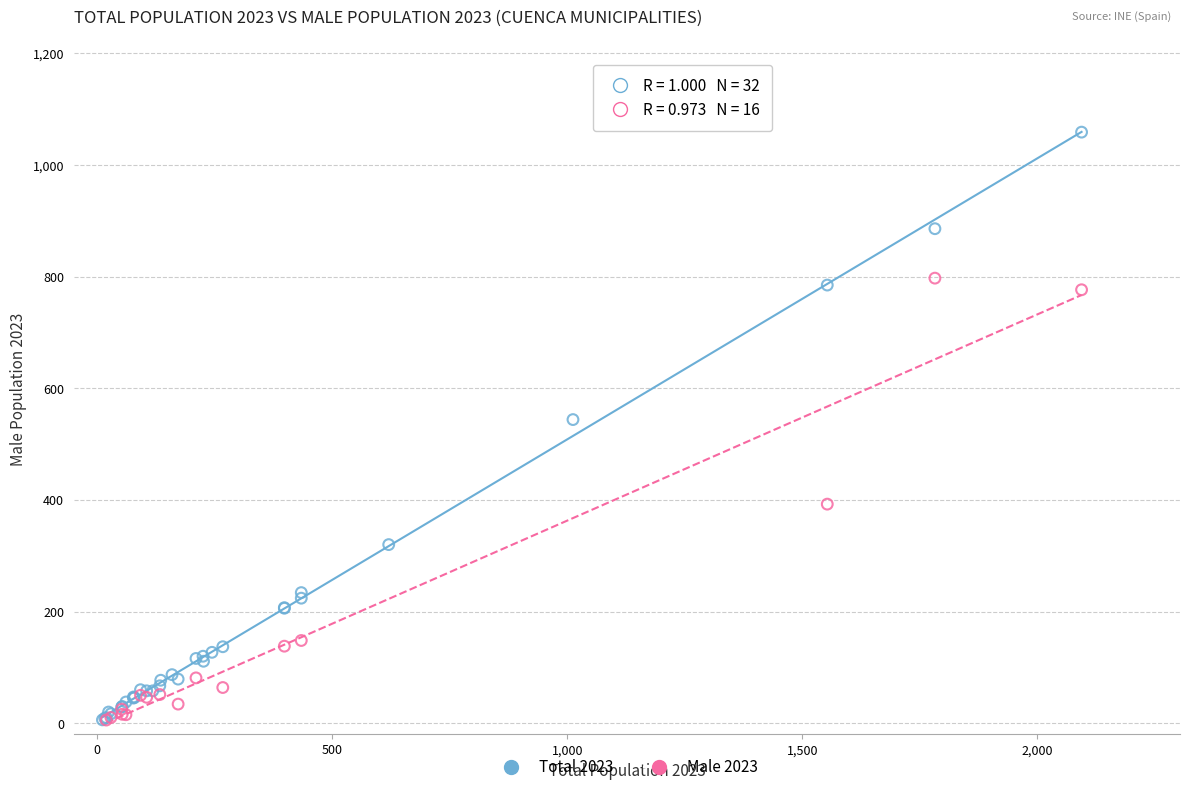

Which series contains the highest Y value?

Total 2023